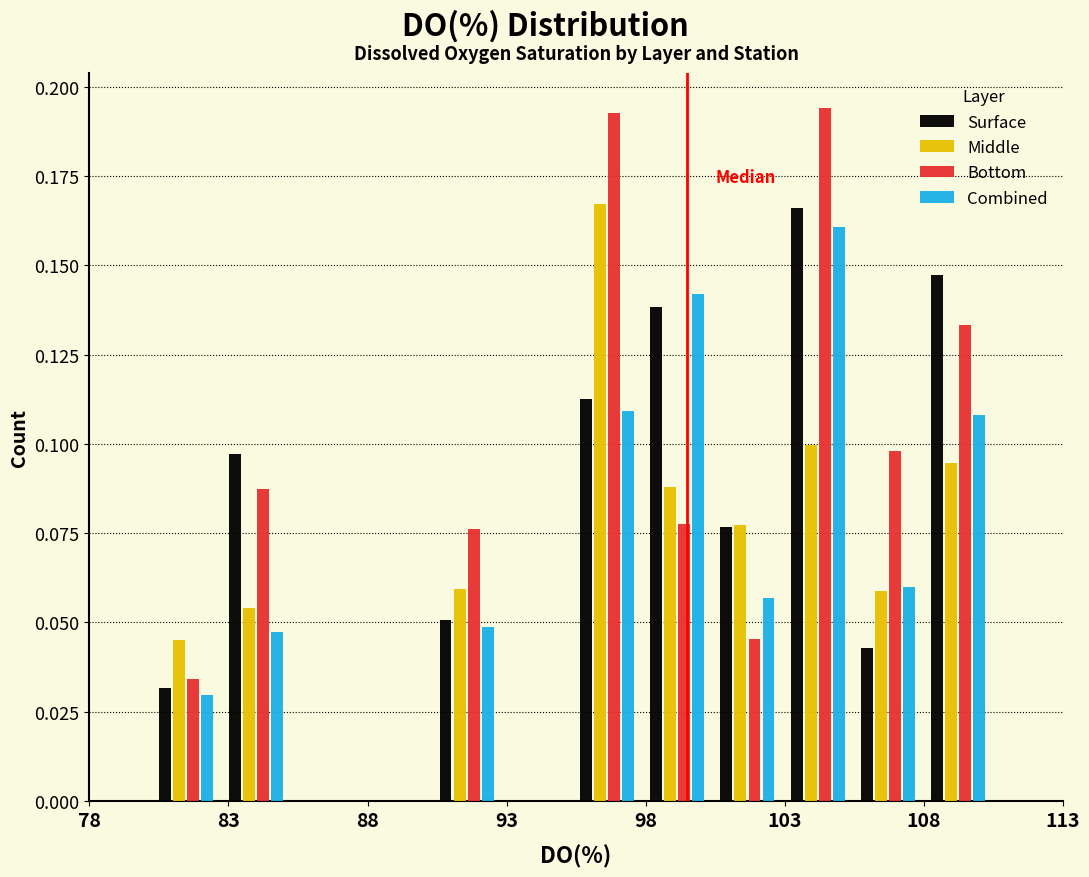

Reading left to right, list every range on the x-axis with the height of the bar of each series over it. Neither the bar edges nor the heights are printed on the chart, so give them approximately, as read against the axes.

80.0 to 82.5: Surface=0.030	Middle=0.045	Bottom=0.035	Combined=0.030
82.5 to 85.5: Surface=0.095	Middle=0.055	Bottom=0.085	Combined=0.045
85.5 to 88.0: Surface=0	Middle=0	Bottom=0	Combined=0
88.0 to 90.5: Surface=0	Middle=0	Bottom=0	Combined=0
90.5 to 93.0: Surface=0.050	Middle=0.060	Bottom=0.075	Combined=0.050
93.0 to 95.5: Surface=0	Middle=0	Bottom=0	Combined=0
95.5 to 98.0: Surface=0.115	Middle=0.165	Bottom=0.195	Combined=0.110
98.0 to 100.5: Surface=0.140	Middle=0.090	Bottom=0.075	Combined=0.140
100.5 to 103.0: Surface=0.075	Middle=0.075	Bottom=0.045	Combined=0.055
103.0 to 105.5: Surface=0.165	Middle=0.100	Bottom=0.195	Combined=0.160
105.5 to 108.0: Surface=0.045	Middle=0.060	Bottom=0.100	Combined=0.060
108.0 to 110.5: Surface=0.145	Middle=0.095	Bottom=0.135	Combined=0.110